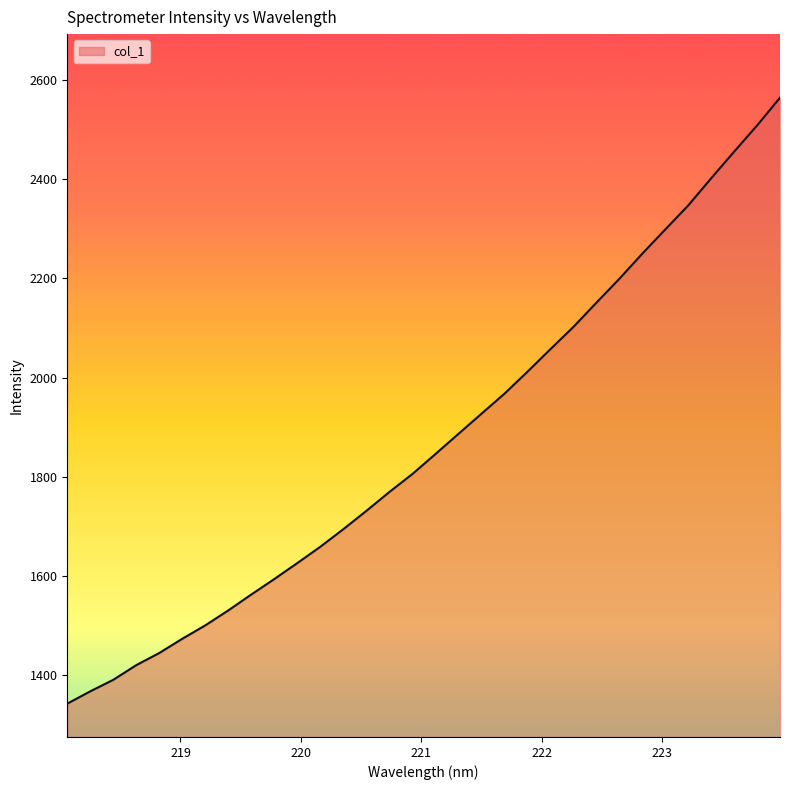

How many lines are shown in the chart?

1